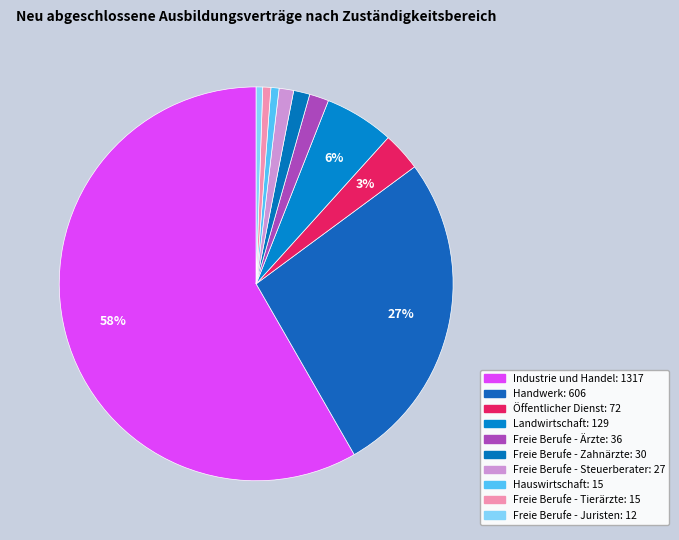

What is the majority slice?

Industrie und Handel